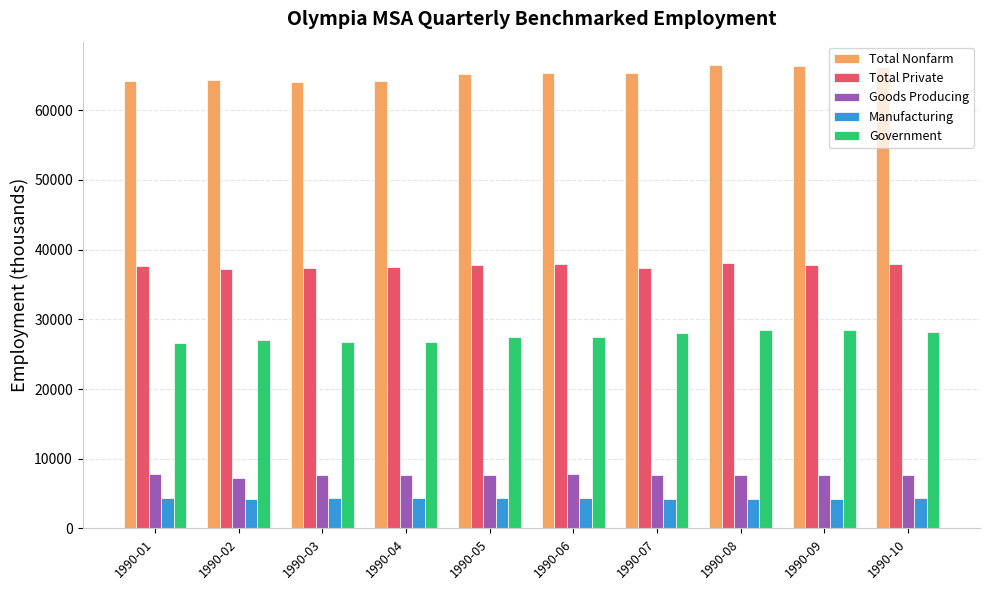

What is the greatest value displayed?

66500